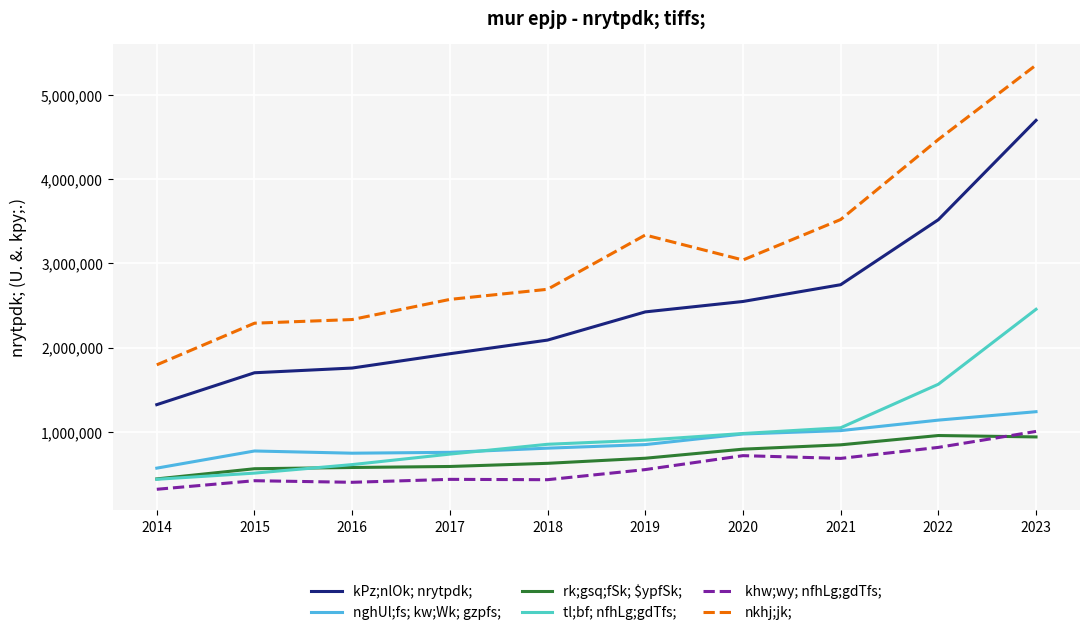

What is the minimum value shown in the chart?

317674